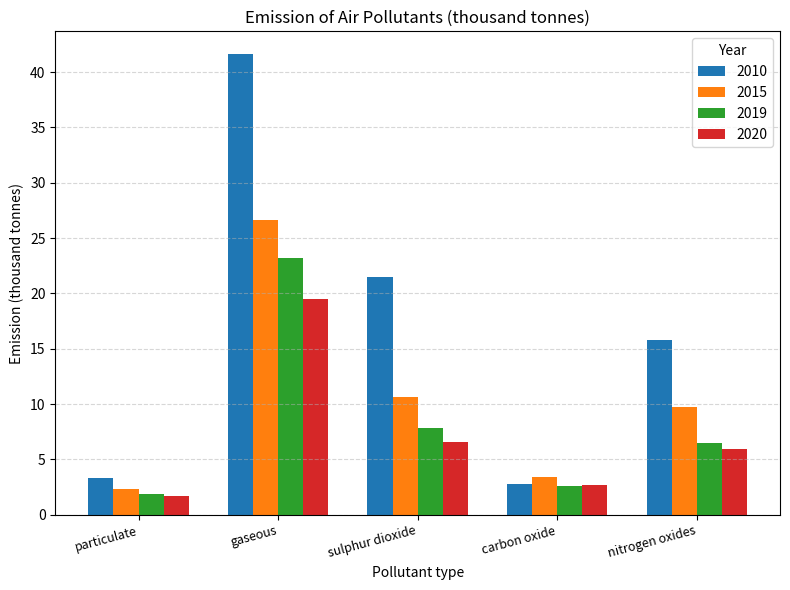

Which category has the highest value in the 2019 series?

gaseous